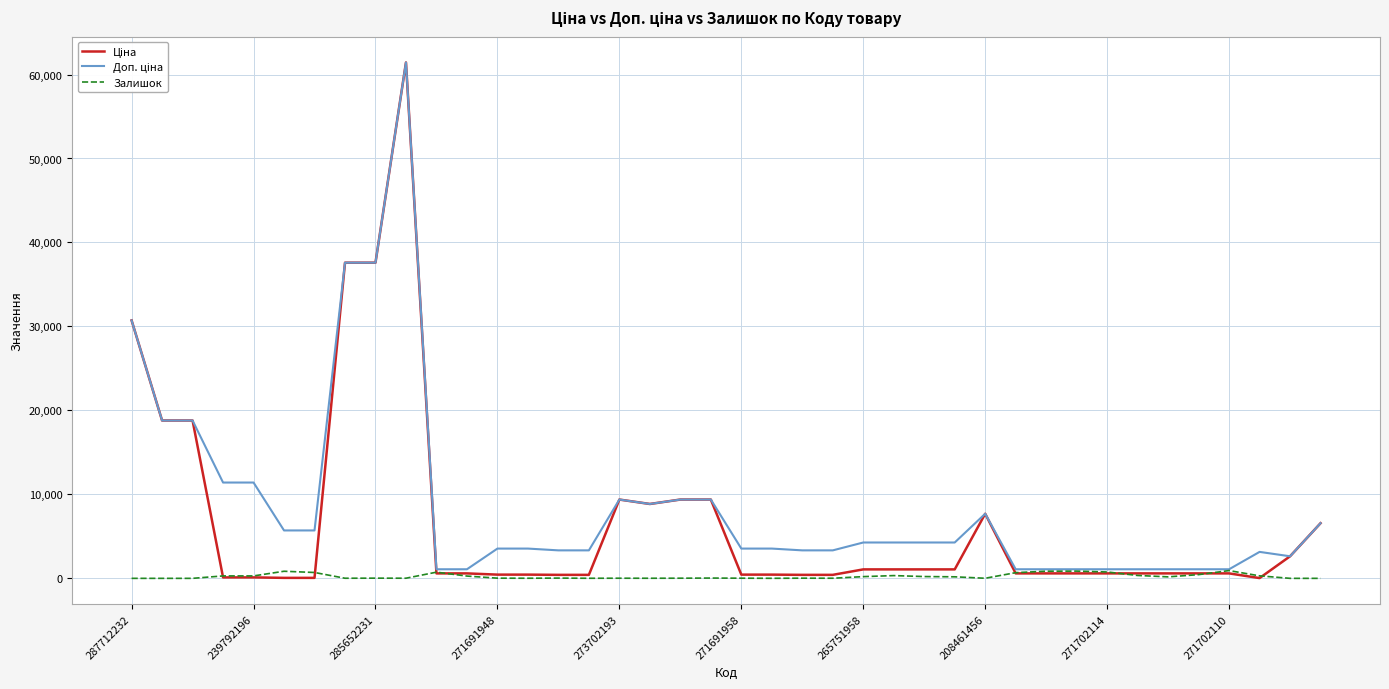

What is the greatest value displayed?

61434.3